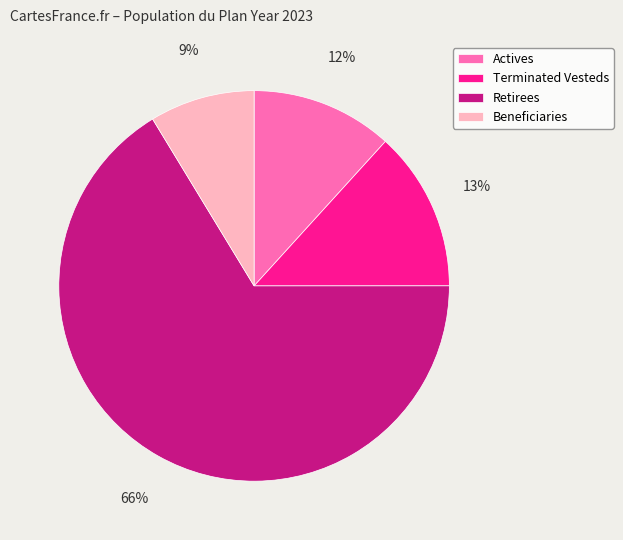

To the nearest percent, what is the average slice percentage?

25%